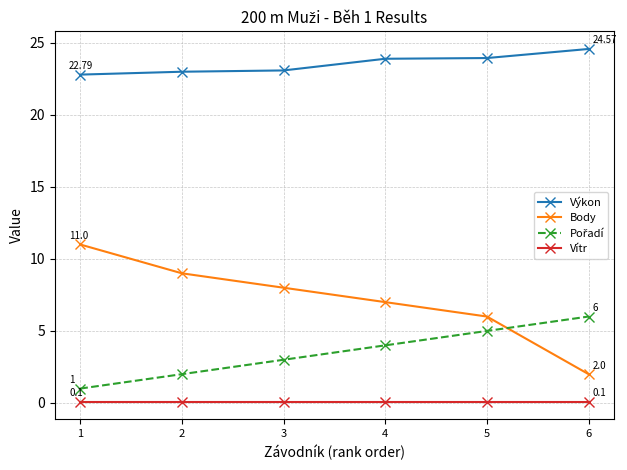

True or false: Body has more than 1 points higher than both neighbors.

False